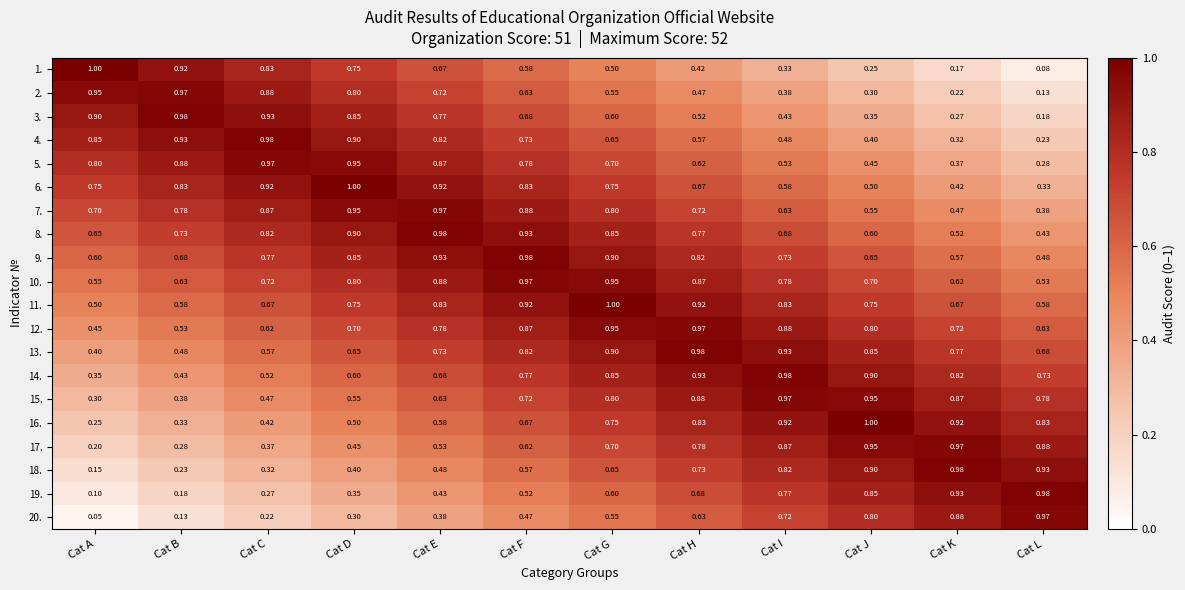

Is the value of 11. at Cat H greater than the value of 8. at Cat E?

No